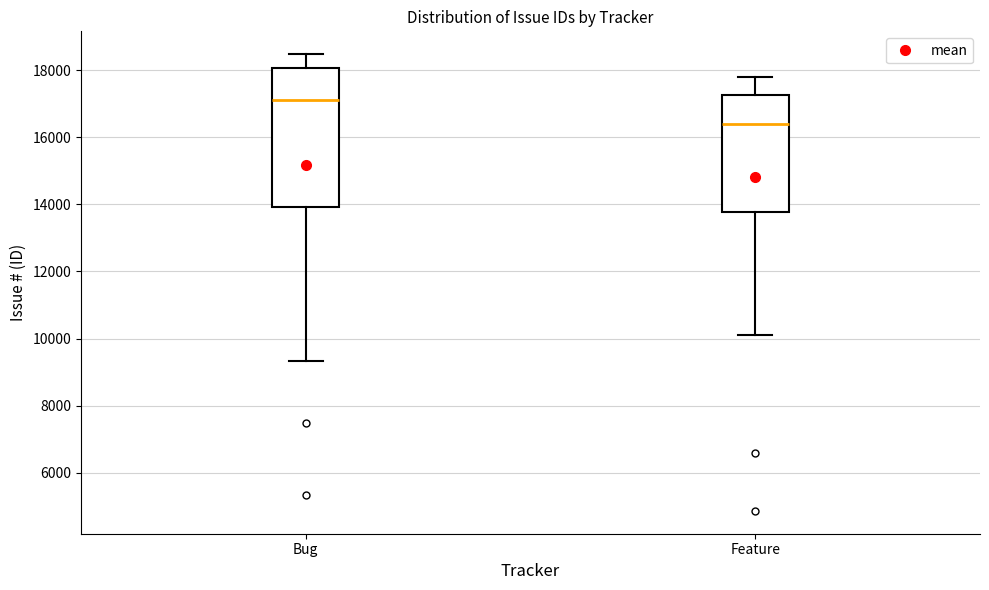

Reading left to right, transcribe this box plot: for each box, give where its median line is, the range the box spans, and where its two whiskers end, as read against the y-axis. The values are not printed on the chart, so give them approximately, as read against the axis.

Bug: median 17000, box 14000 to 18000, whiskers 9400 to 18400
Feature: median 16400, box 13800 to 17200, whiskers 10200 to 17800